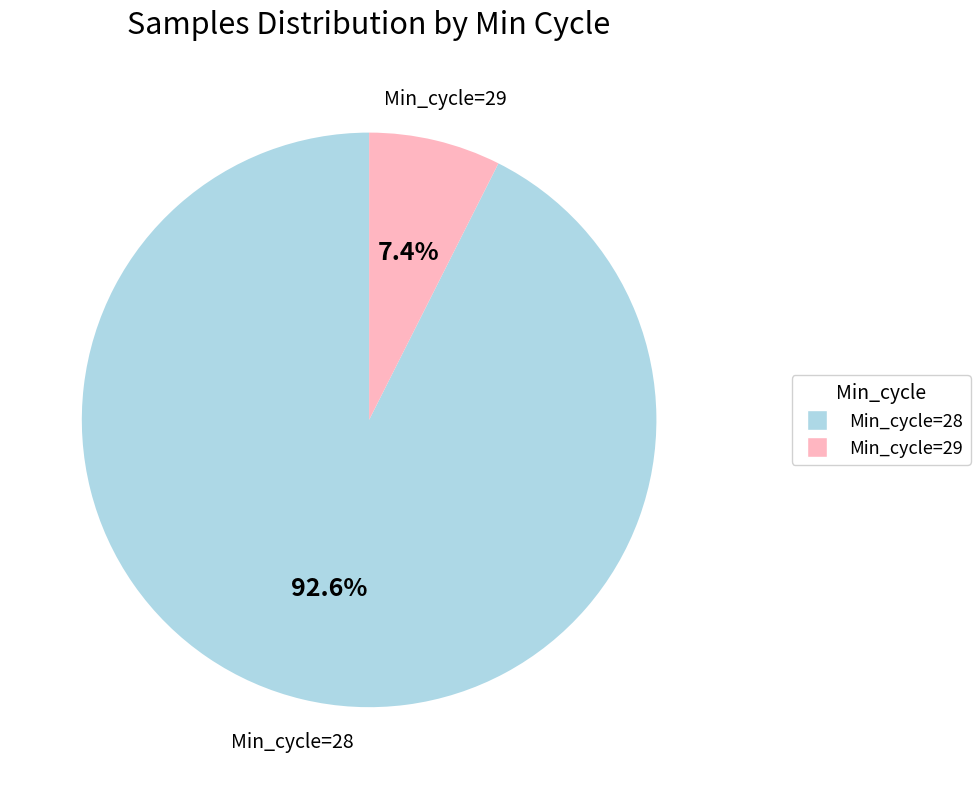

Is there a majority slice in this chart?

Yes